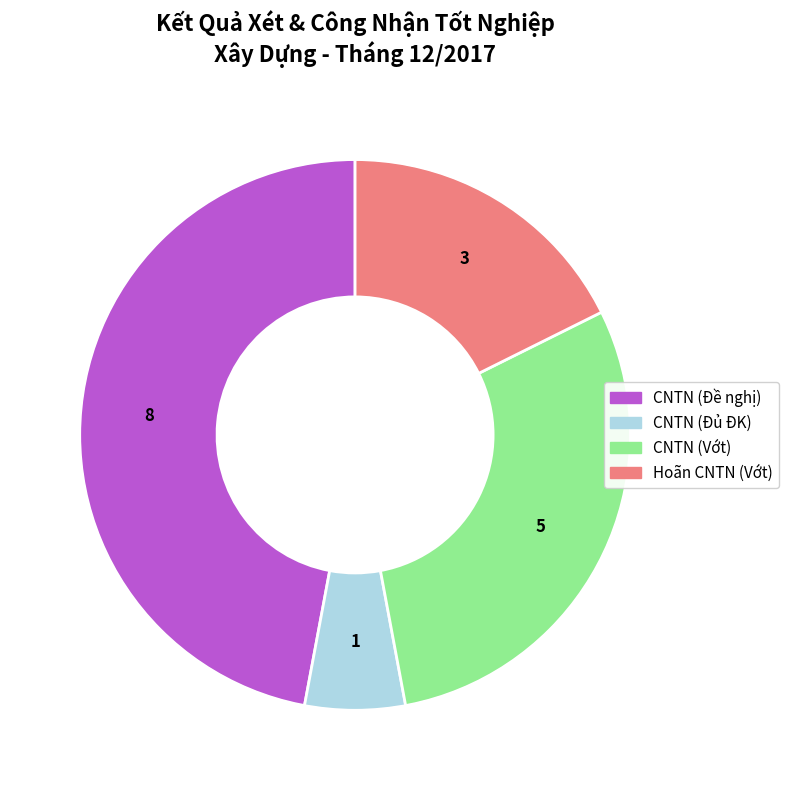

Is there a majority slice in this chart?

No